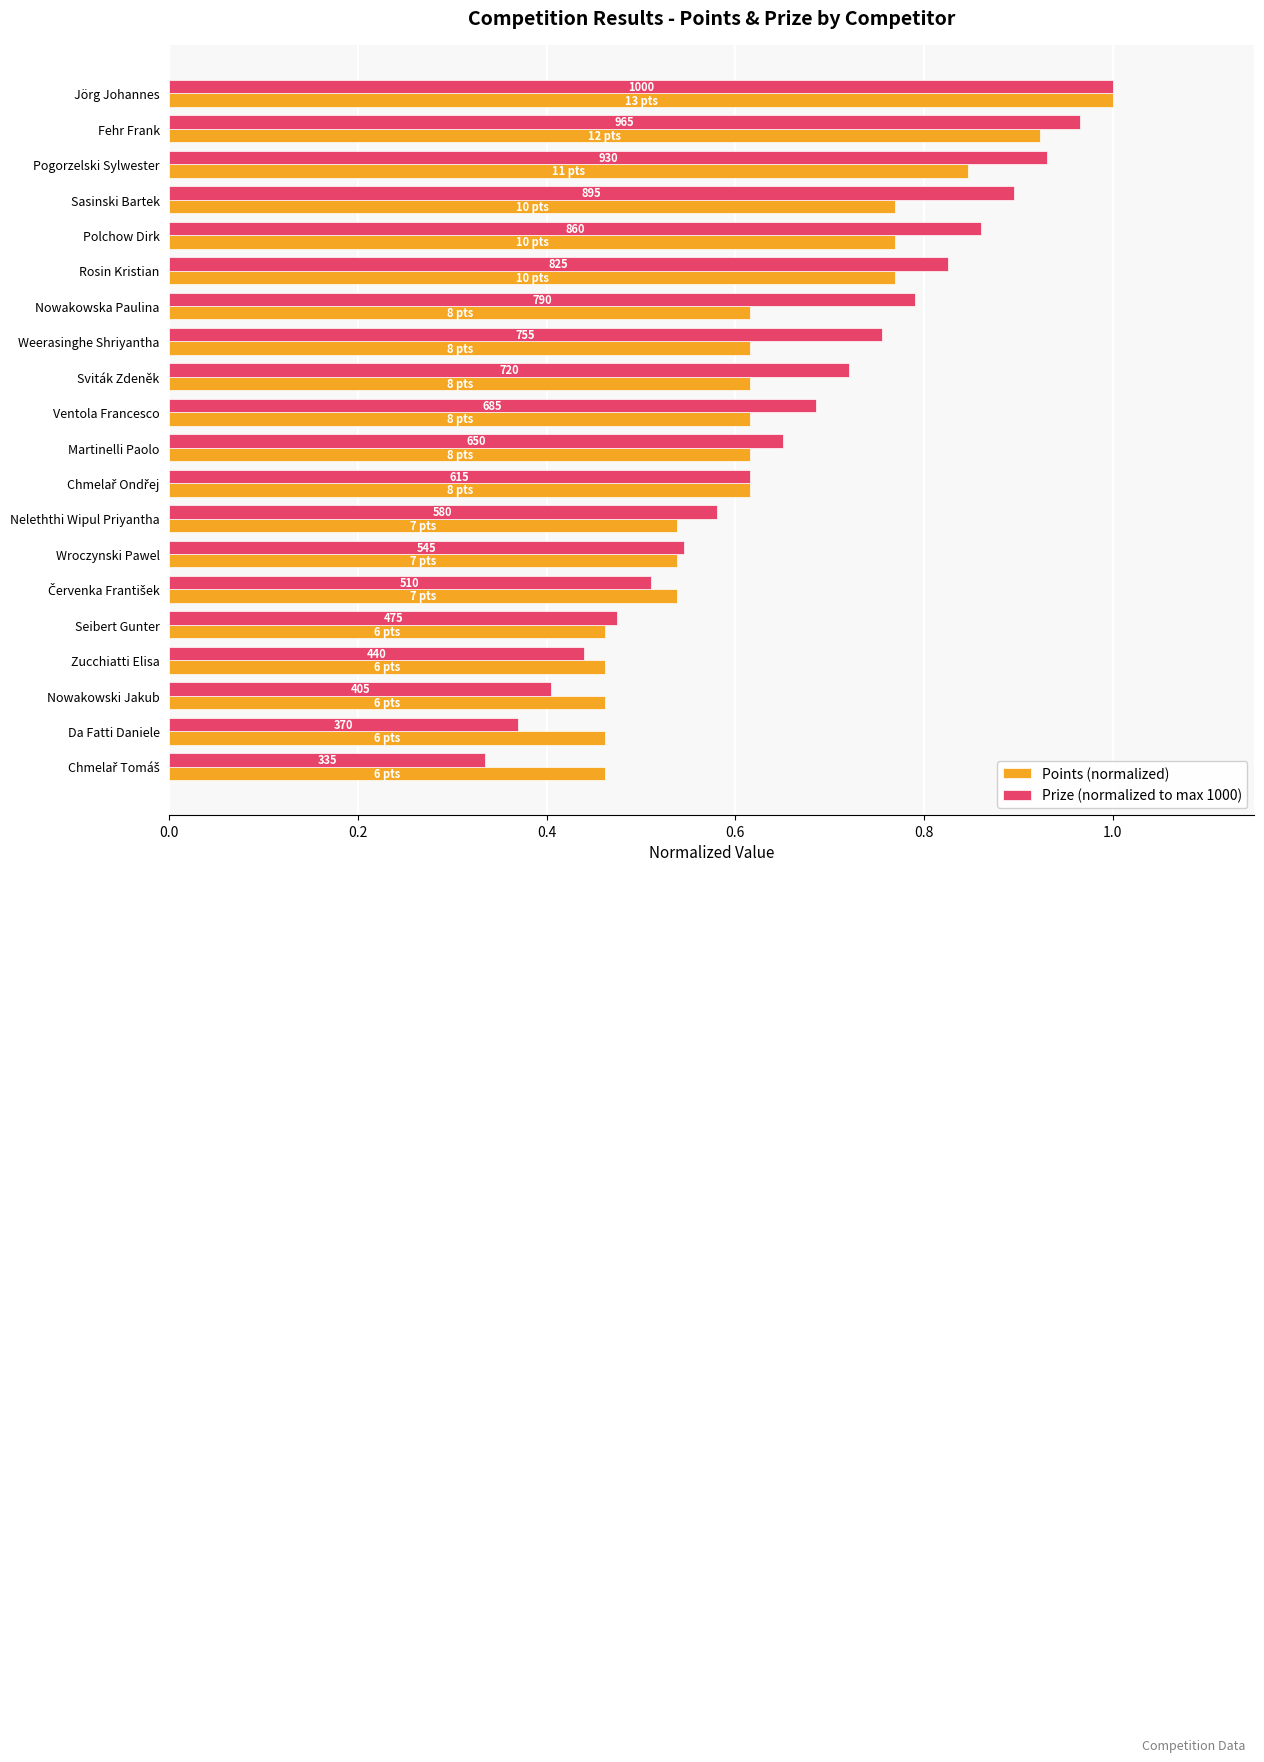

What are all the series names shown in the legend?

Points (normalized), Prize (normalized to max 1000)